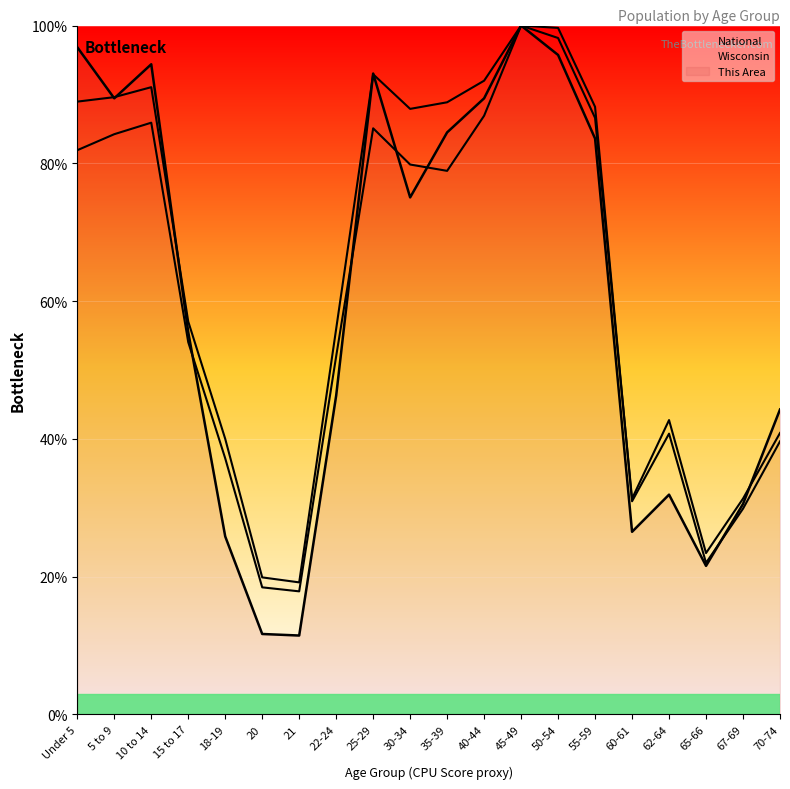

How many data points does each series have?

20